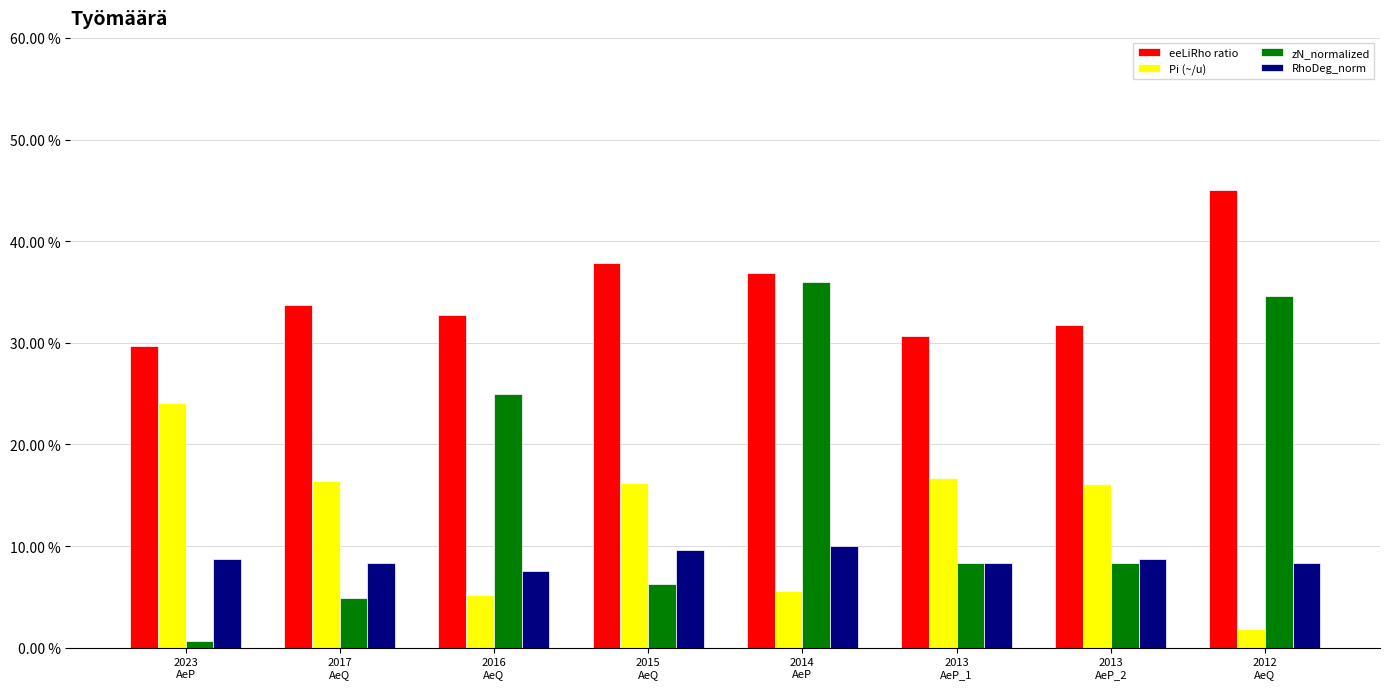

List the series in order of their peak value, highest first.

eeLiRho ratio, zN_normalized, Pi (~/u), RhoDeg_norm